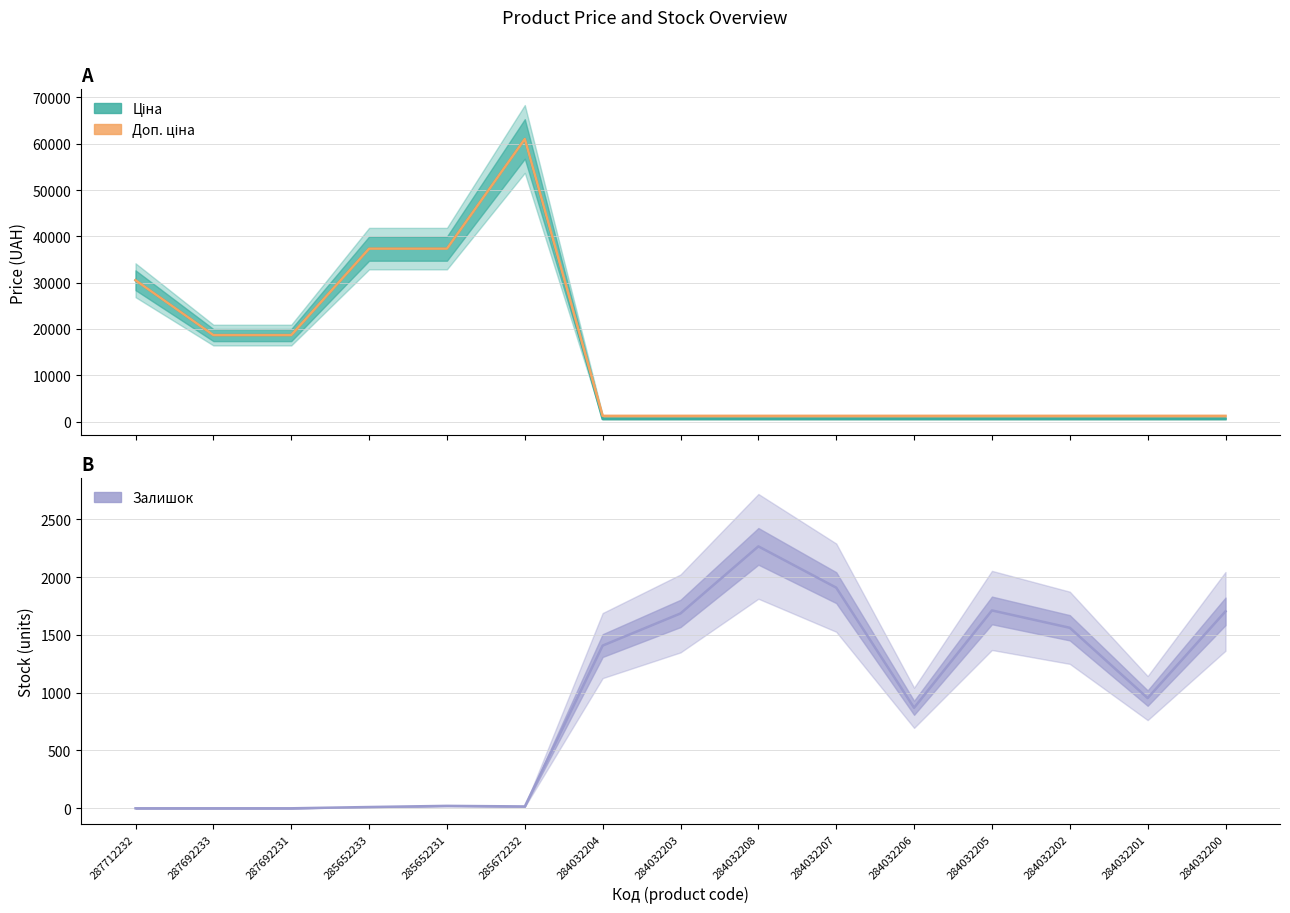

Which series ends up on top after the final intersection of Залишок and Доп. ціна?

Залишок